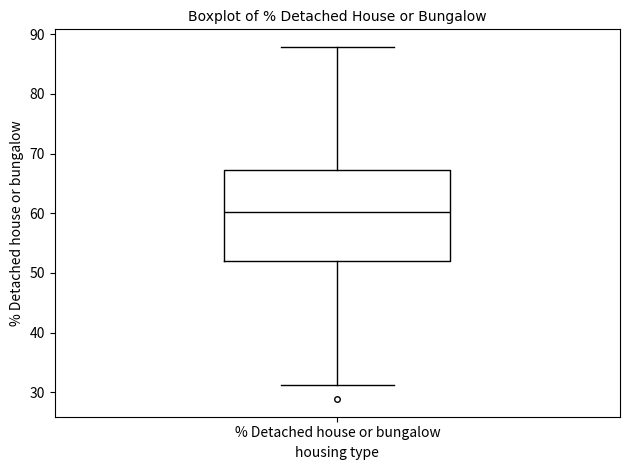

Transcribe this box plot: give where the median line is, the range the box spans, and where the two whiskers end, as read against the y-axis. The values are not printed on the chart, so give them approximately, as read against the axis.

median 60, box 52 to 67, whiskers 31 to 88